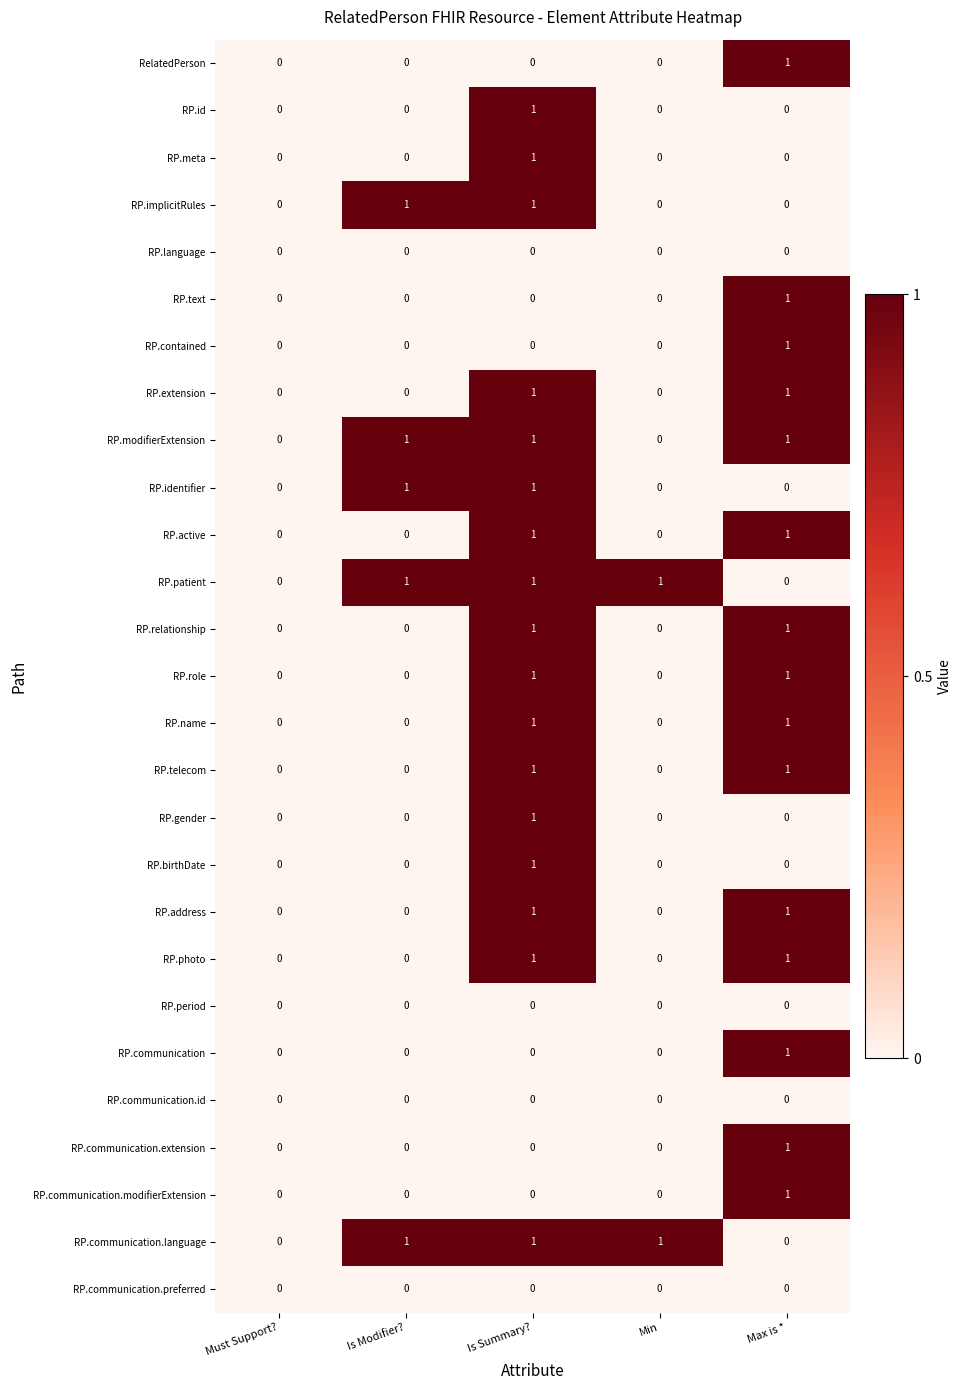

At which category is the sum across all series the highest?

Is Summary?